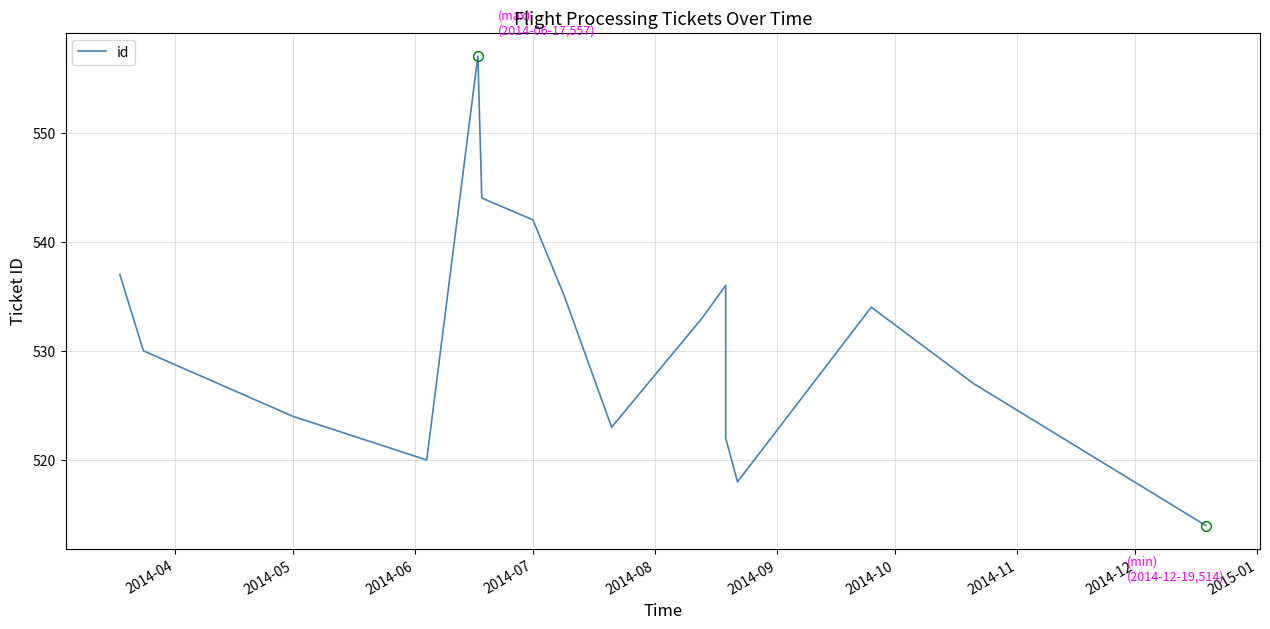

Approximately how many times larger is the value at 2014-04 compared to 2014-07?

1.0